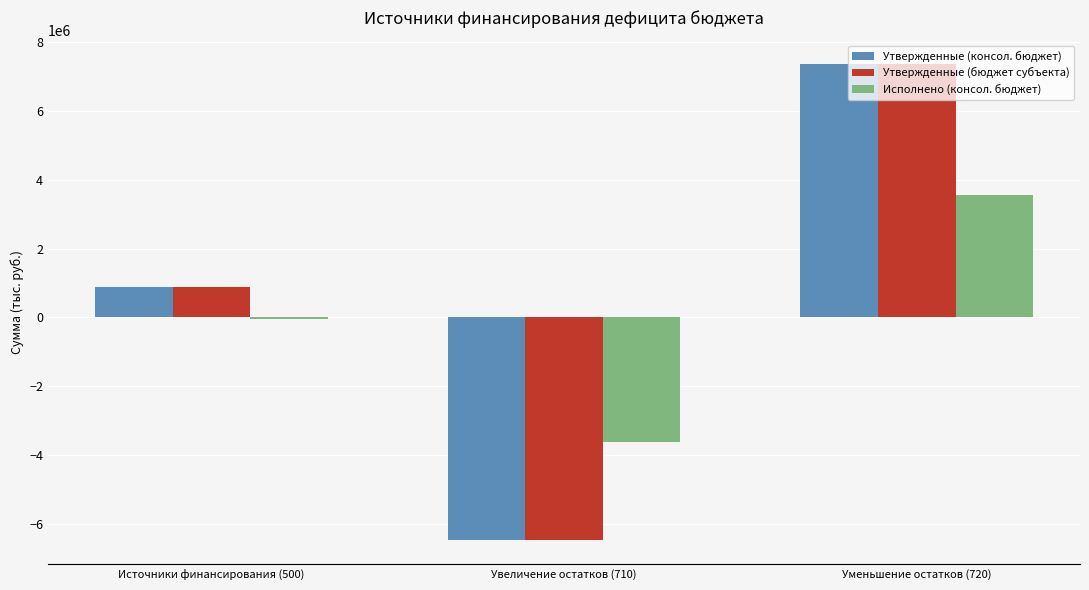

Reading left to right, what are all the values shown in this chart?

Утвержденные (консол. бюджет): 880700.0	-6484300.0	7365000.0
Утвержденные (бюджет субъекта): 880700.0	-6484300.0	7365000.0
Исполнено (консол. бюджет): -62452.6	-3633268.3	3570815.7